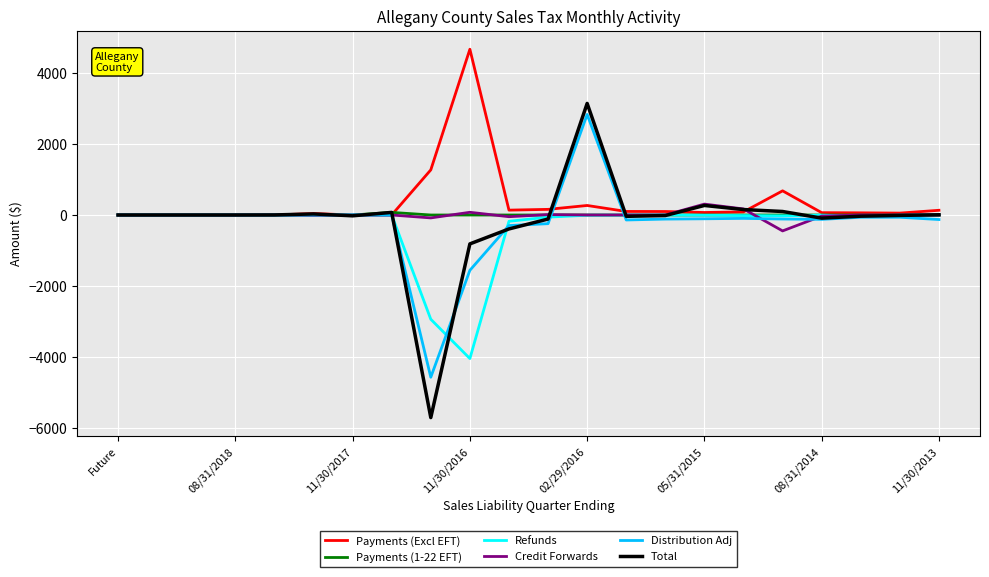

What are all the series names shown in the legend?

Payments (Excl EFT), Payments (1-22 EFT), Refunds, Credit Forwards, Distribution Adj, Total